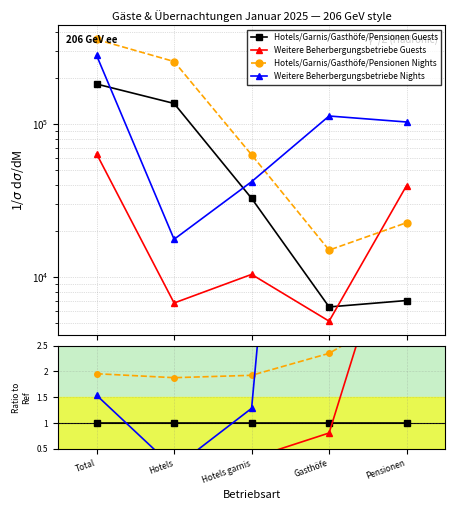

Which series changed the most between Hotels garnis and Gasthöfe?

Weitere Beherbergungsbetriebe Nights